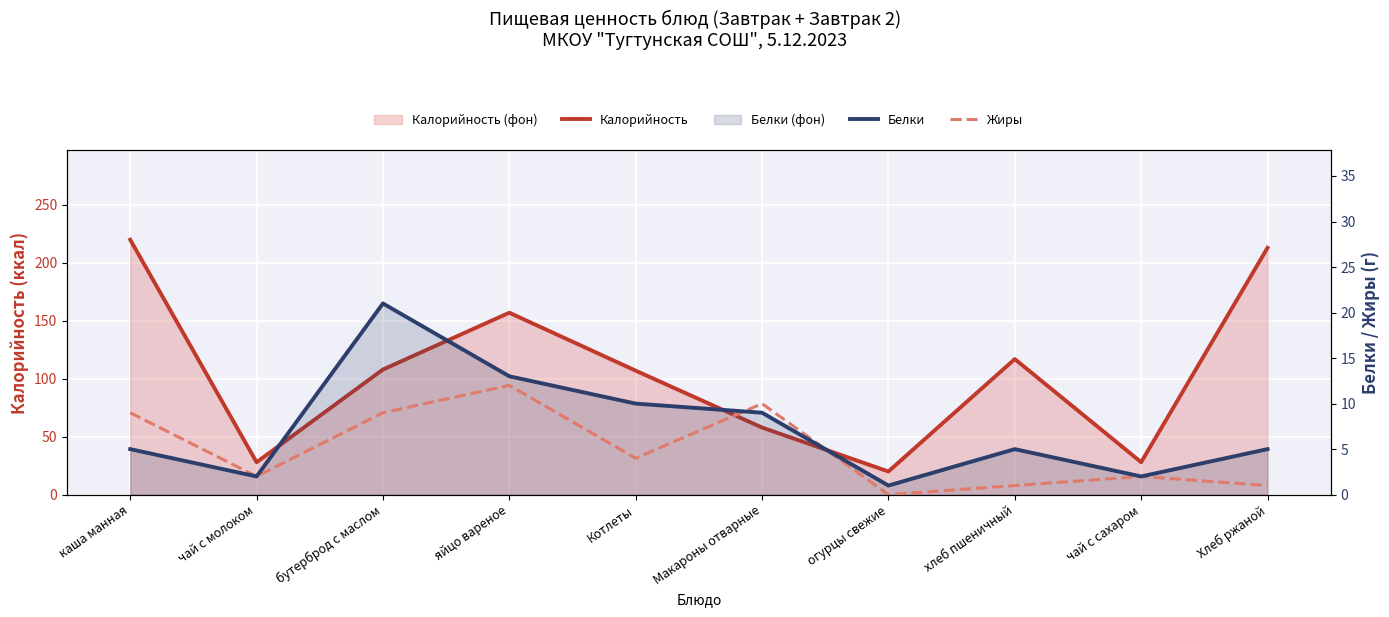

Where does the Белки series first go above 5?

бутерброд с маслом